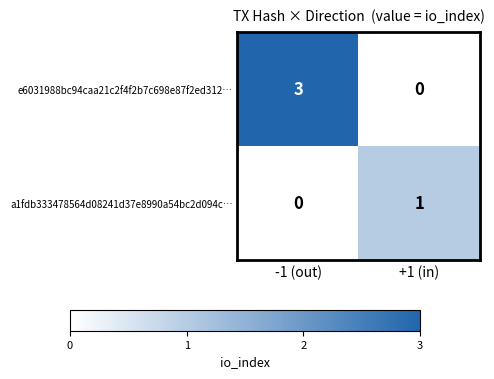

How many categories are shown in the chart?

2